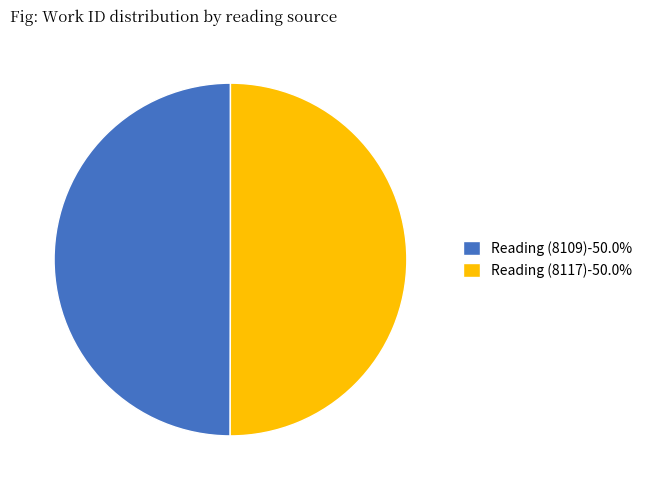

What is the ratio of the value at Reading (8109)-50.0% to the value at Reading (8117)-50.0%?

1.0